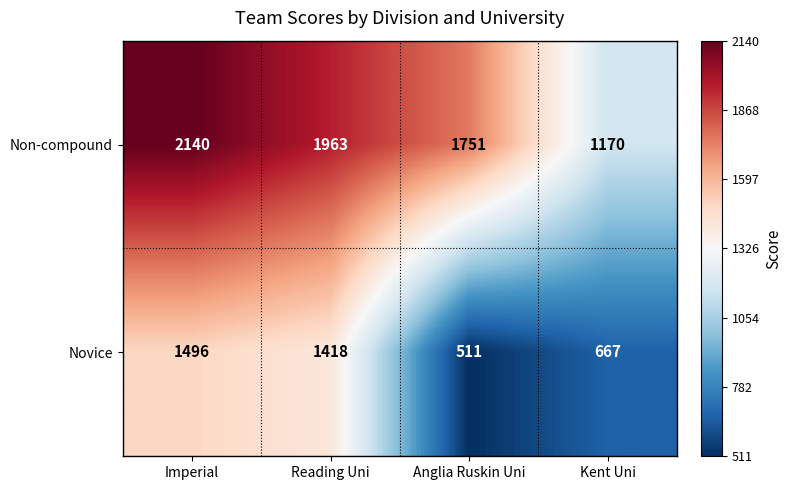

At which category is the sum across all series the highest?

Imperial